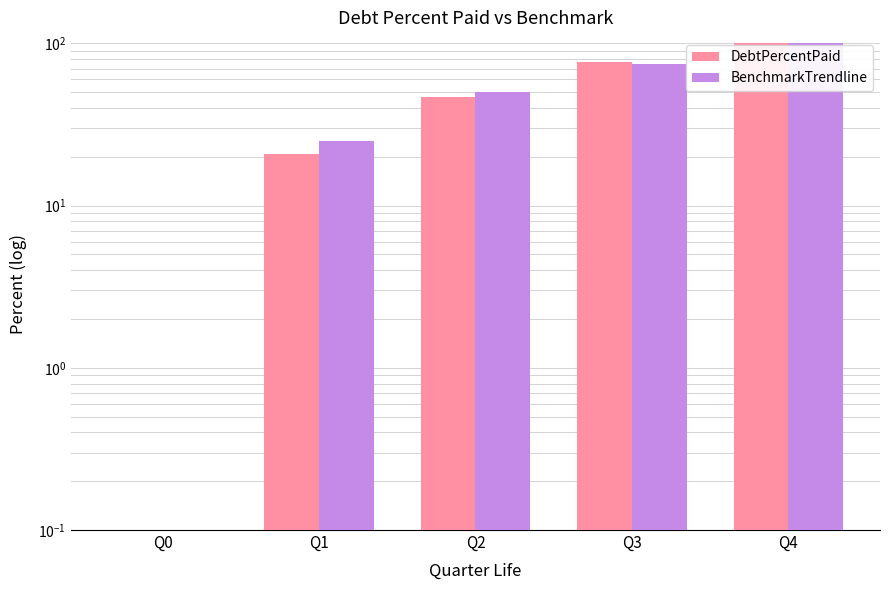

Between Q1 and Q3, which series saw the biggest shift?

DebtPercentPaid